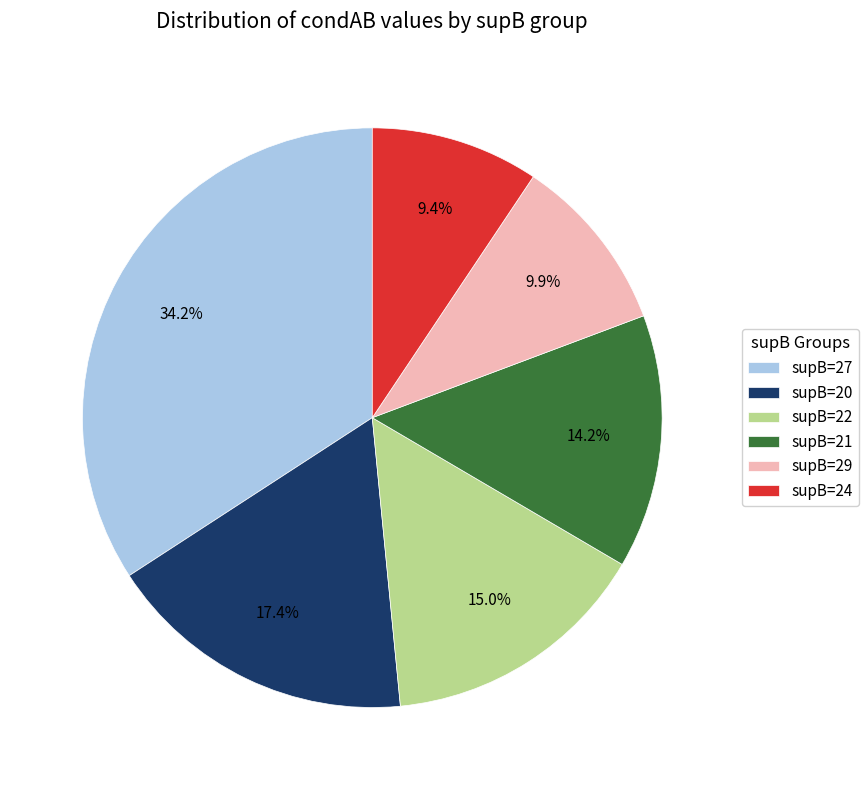

What is the smallest slice in the pie chart?

supB=24